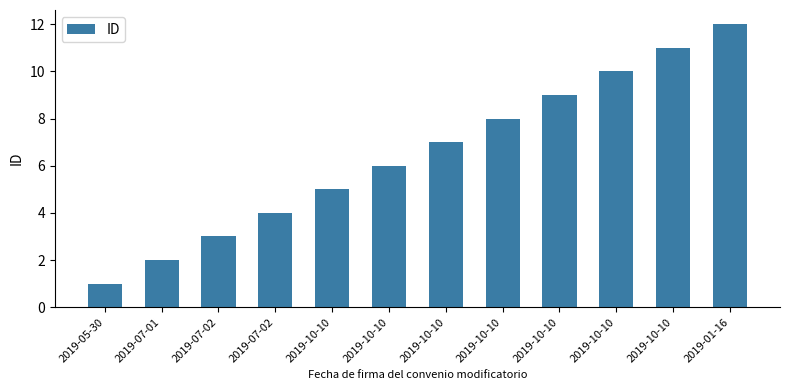

What is the difference between the maximum and minimum values?

11